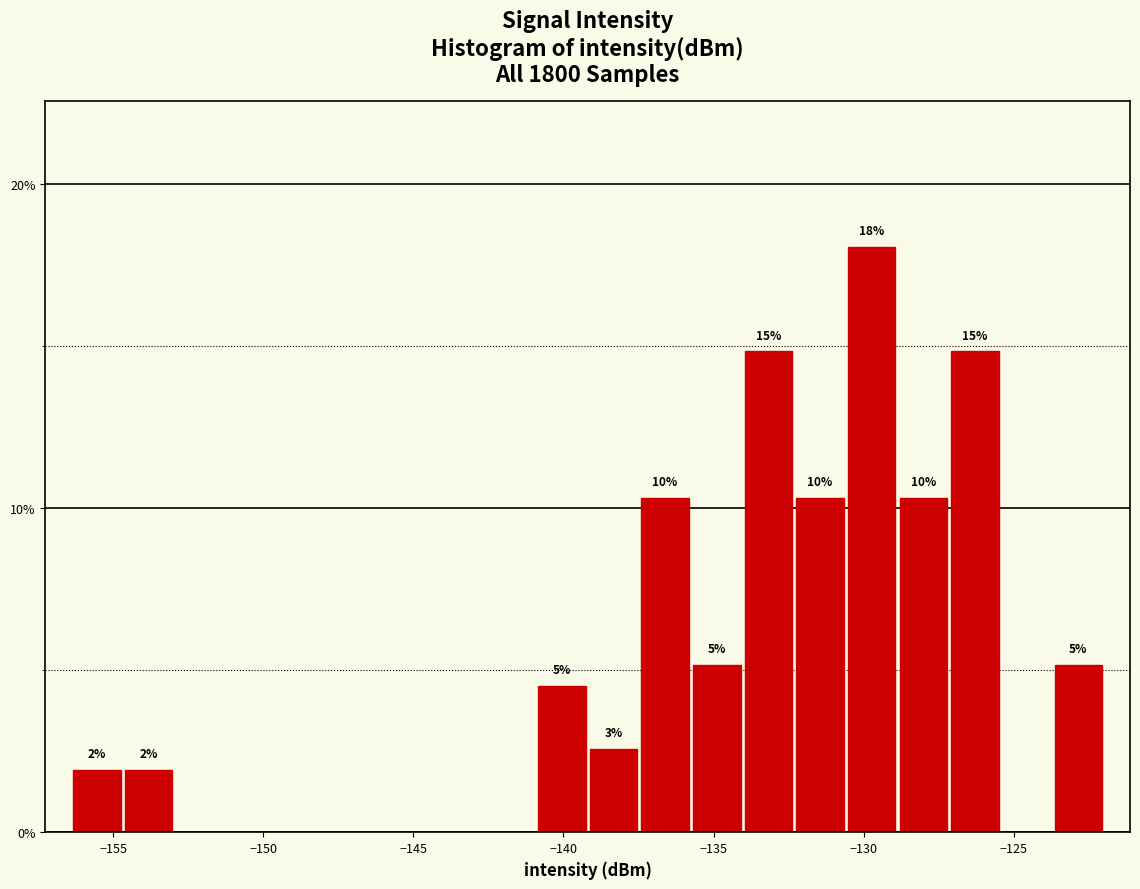

Read against the x-axis, roughly where is the centre of the tallest bar?

-129.5